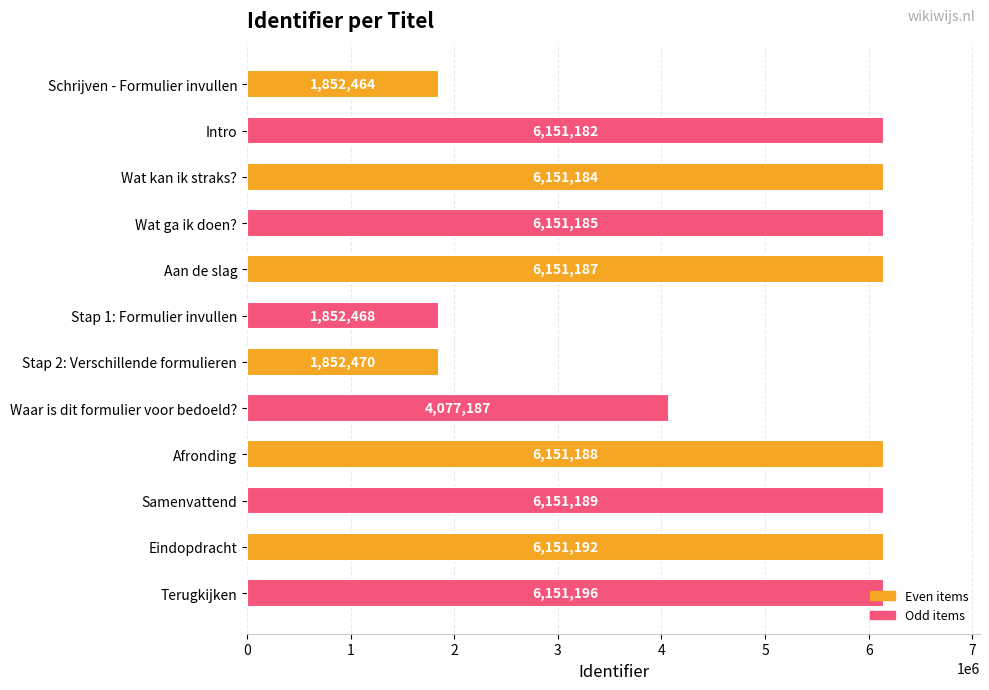

Which label corresponds to the largest value in the chart?

Terugkijken